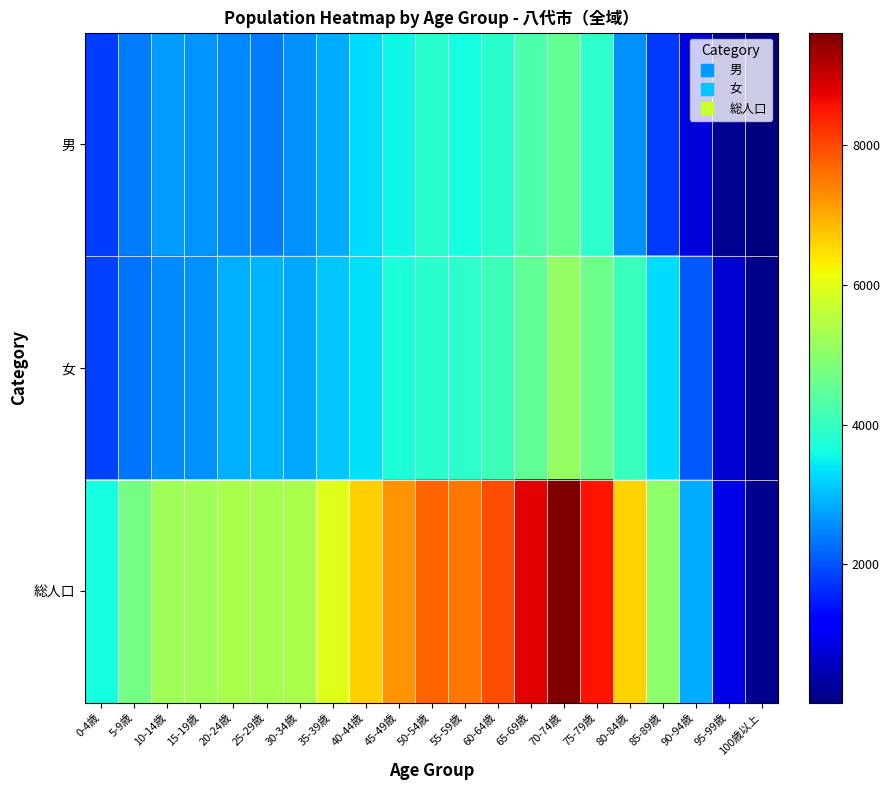

Which has a higher value, 85-89歳 or 20-24歳?

20-24歳